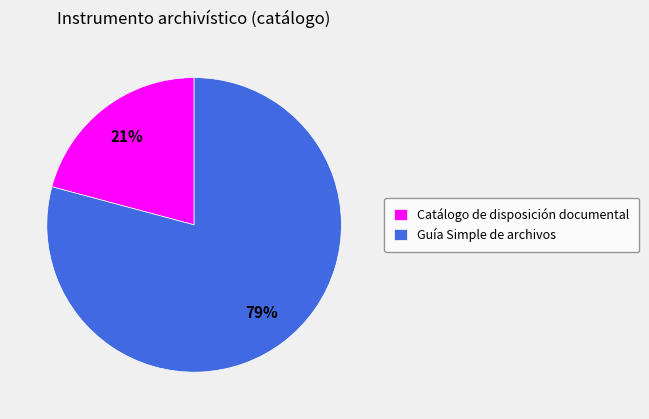

Rank the categories by value from lowest to highest.

Catálogo de disposición documental, Guía Simple de archivos